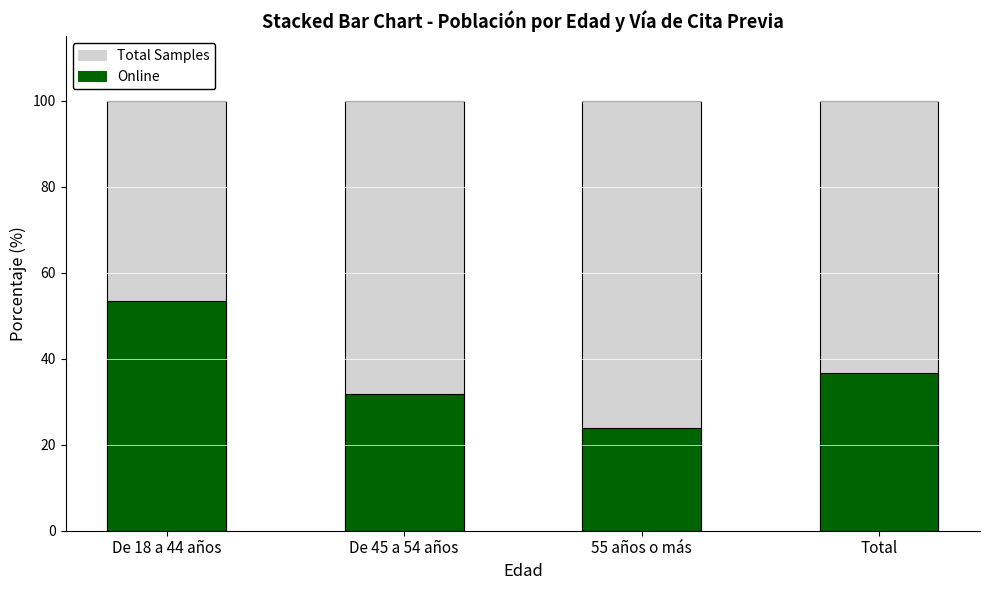

Which label corresponds to the largest value in the chart?

De 18 a 44 años